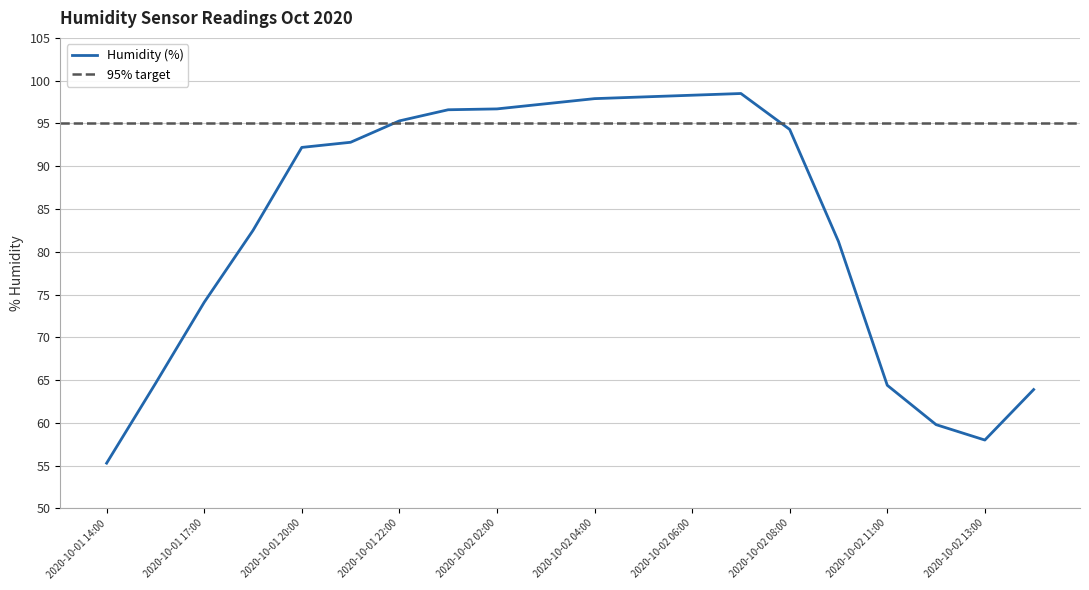

What is the change in value from 2020-10-01 17:00 to 2020-10-02 07:00?

+24.4